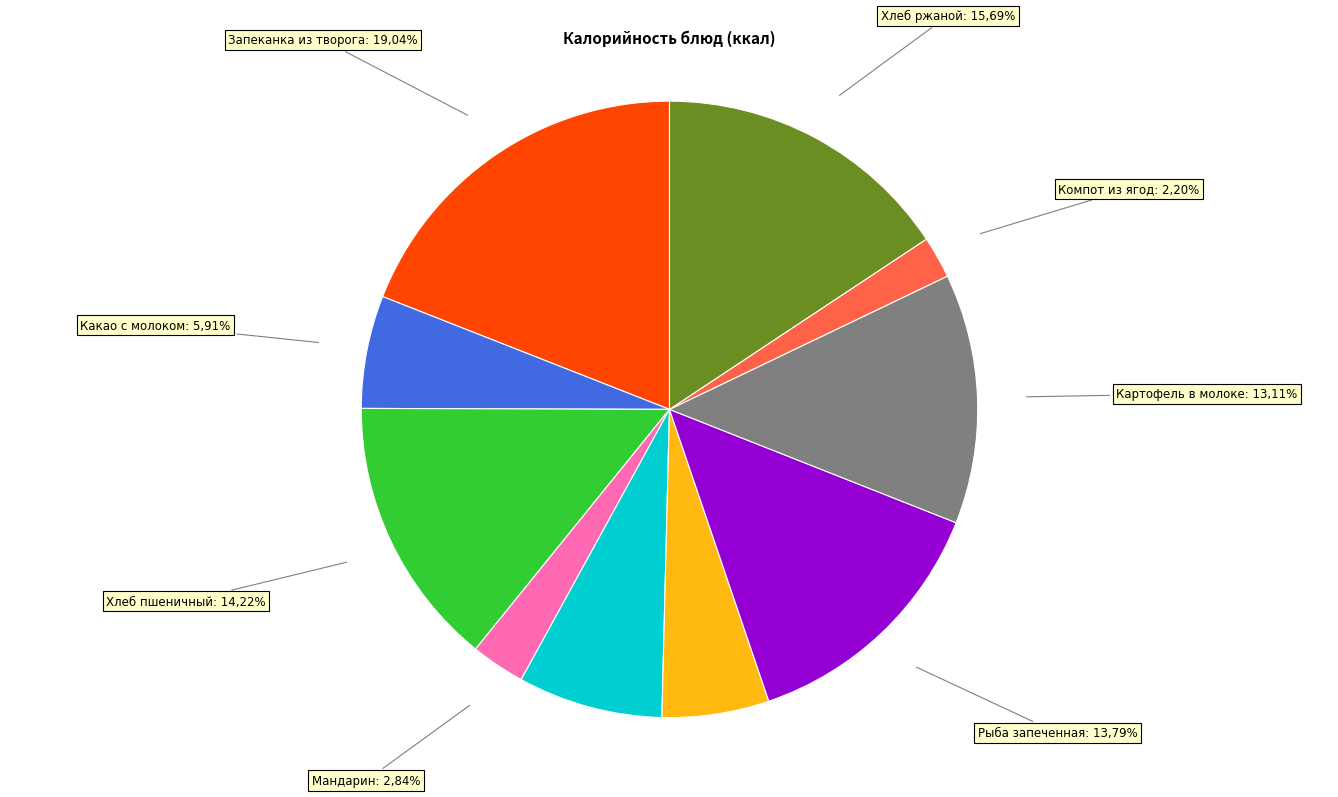

Is there any slice that represents more than half of the pie?

No